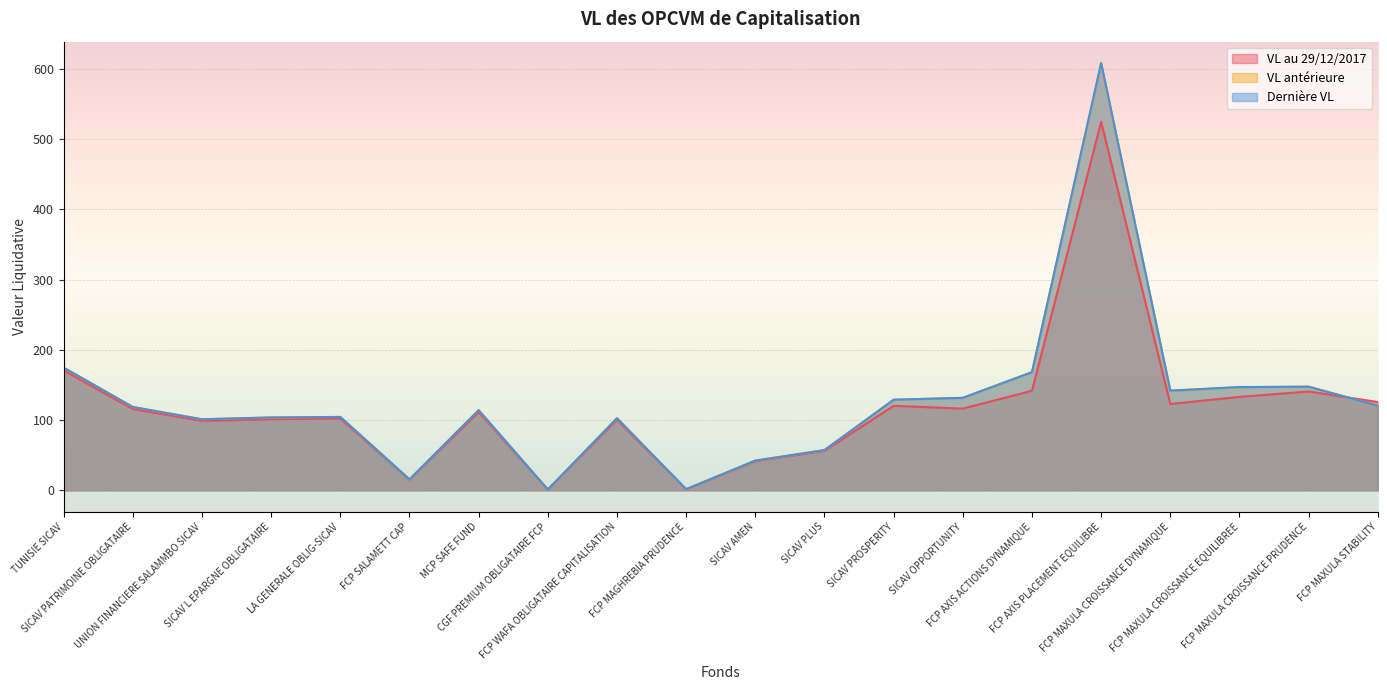

Which series changed the most between TUNISIE SICAV and SICAV PATRIMOINE OBLIGATAIRE?

Dernière VL